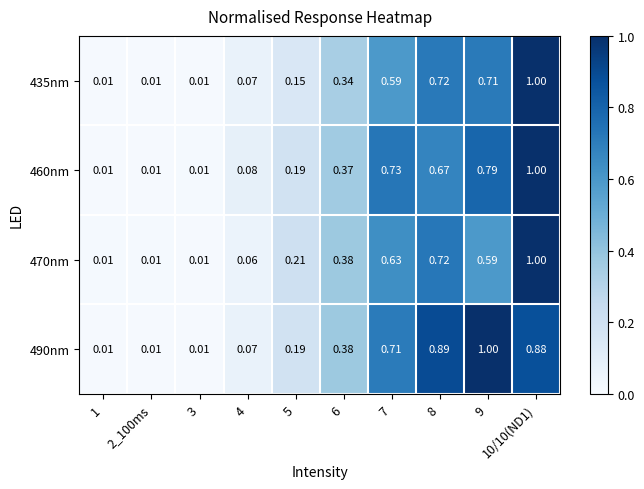

Is the value of 470nm at 7 greater than the value of 490nm at 3?

Yes